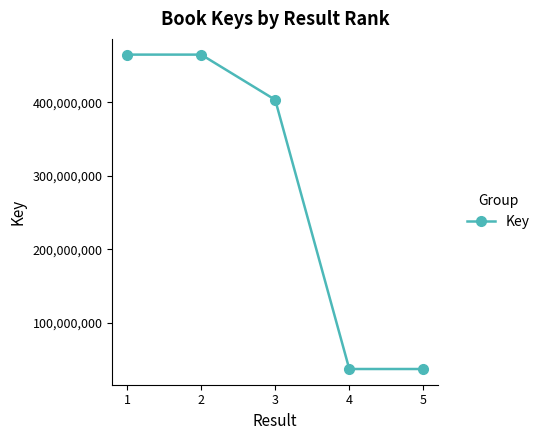

What is the average value?

281531603